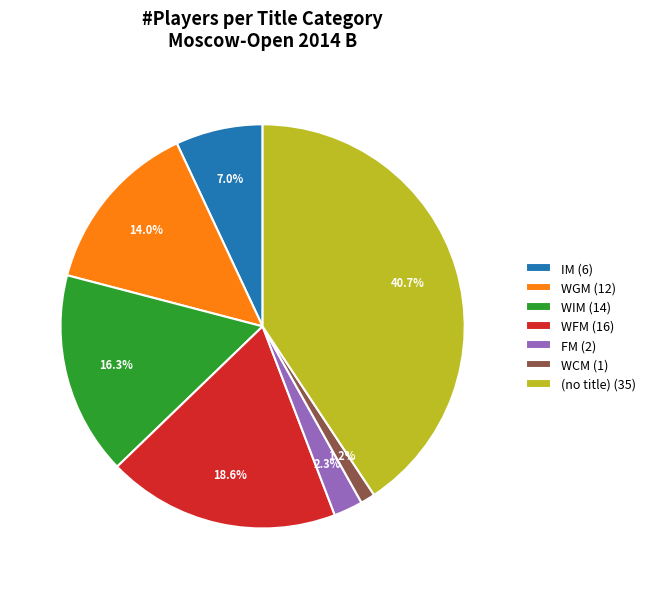

Does WGM (12) represent more than half of the total?

No